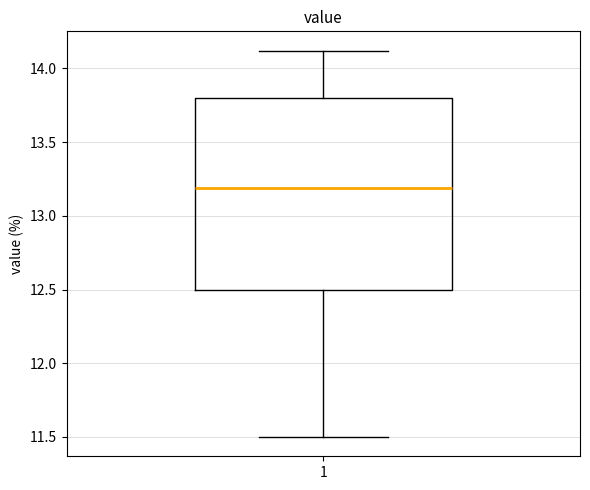

Read this box plot against the y-axis: the position of the median line, the range covered by the box, and the ends of both whiskers. The values are not printed on the chart, so give them approximately, as read against the axis.

median 13.2, box 12.5 to 13.8, whiskers 11.5 to 14.1